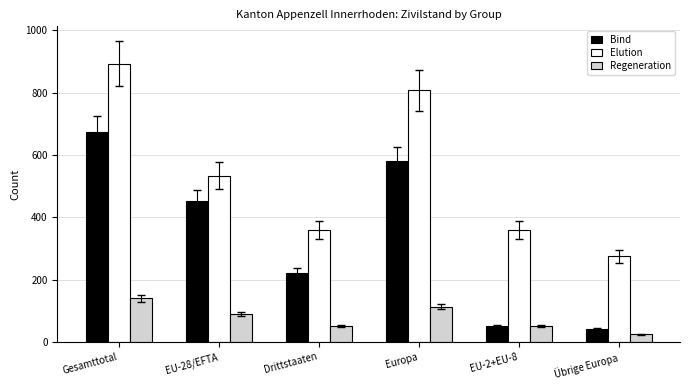

What is the lowest value of the Regeneration series?

24